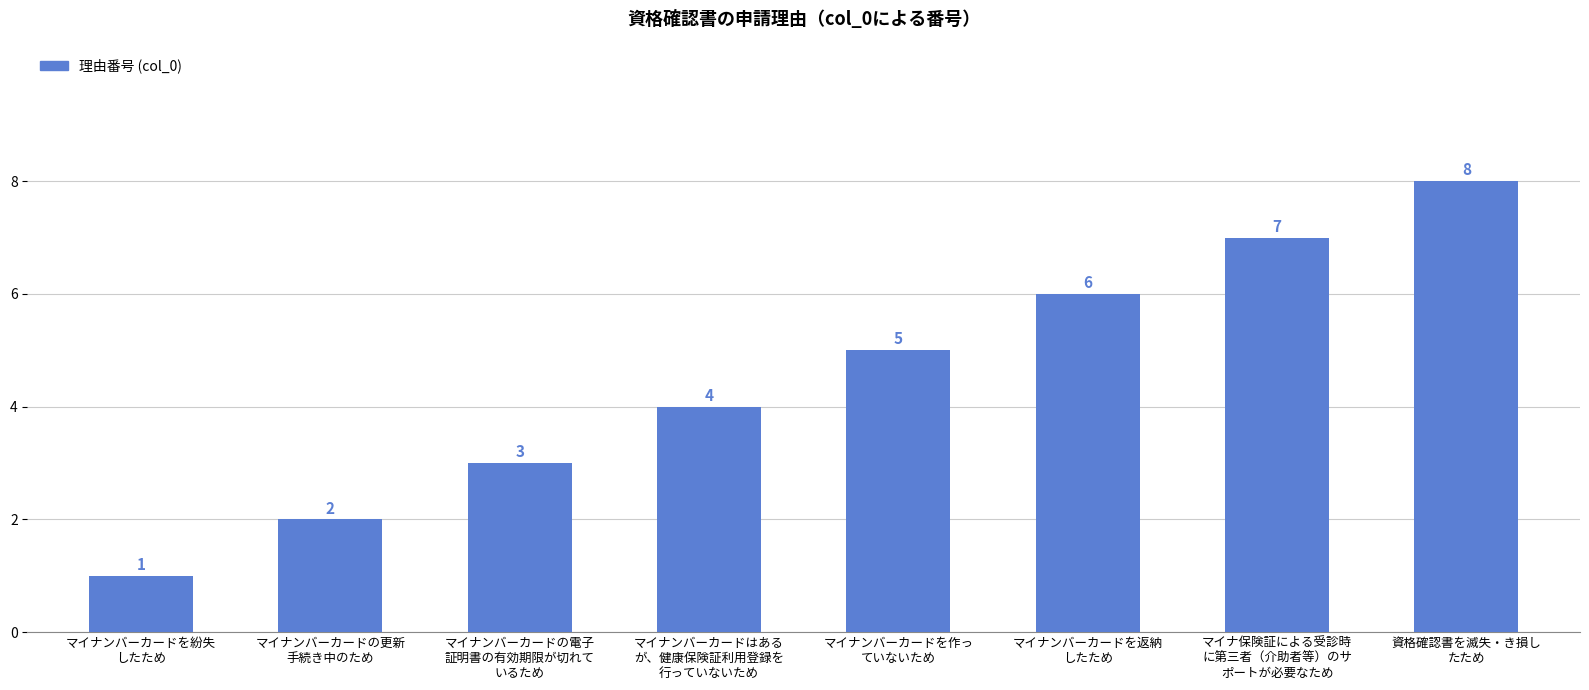

Reading right to left, transcribe all the data shown in this chart.

資格確認書を滅失・き損し
たため=8	マイナ保険証による受診時
に第三者（介助者等）のサ
ポートが必要なため=7	マイナンバーカードを返納
したため=6	マイナンバーカードを作っ
ていないため=5	マイナンバーカードはある
が、健康保険証利用登録を
行っていないため=4	マイナンバーカードの電子
証明書の有効期限が切れて
いるため=3	マイナンバーカードの更新
手続き中のため=2	マイナンバーカードを紛失
したため=1